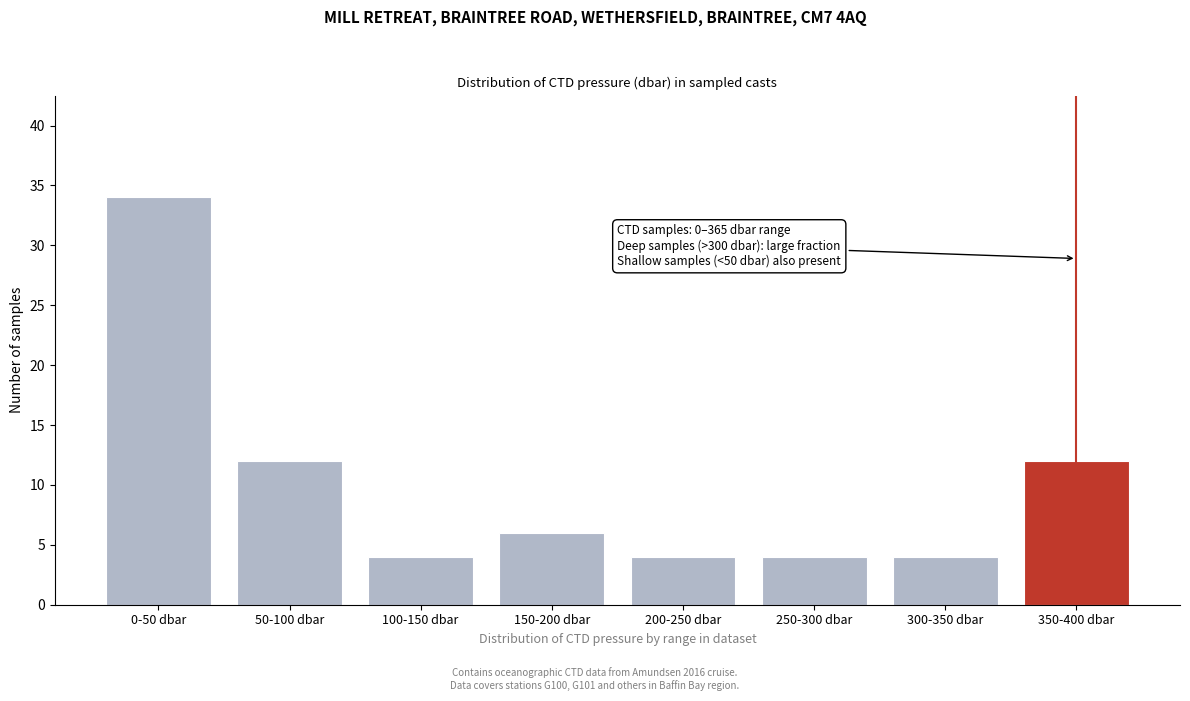

Reading left to right, extract all data points from this chart.

0-50 dbar=34	50-100 dbar=12	100-150 dbar=4	150-200 dbar=6	200-250 dbar=4	250-300 dbar=4	300-350 dbar=4	350-400 dbar=12